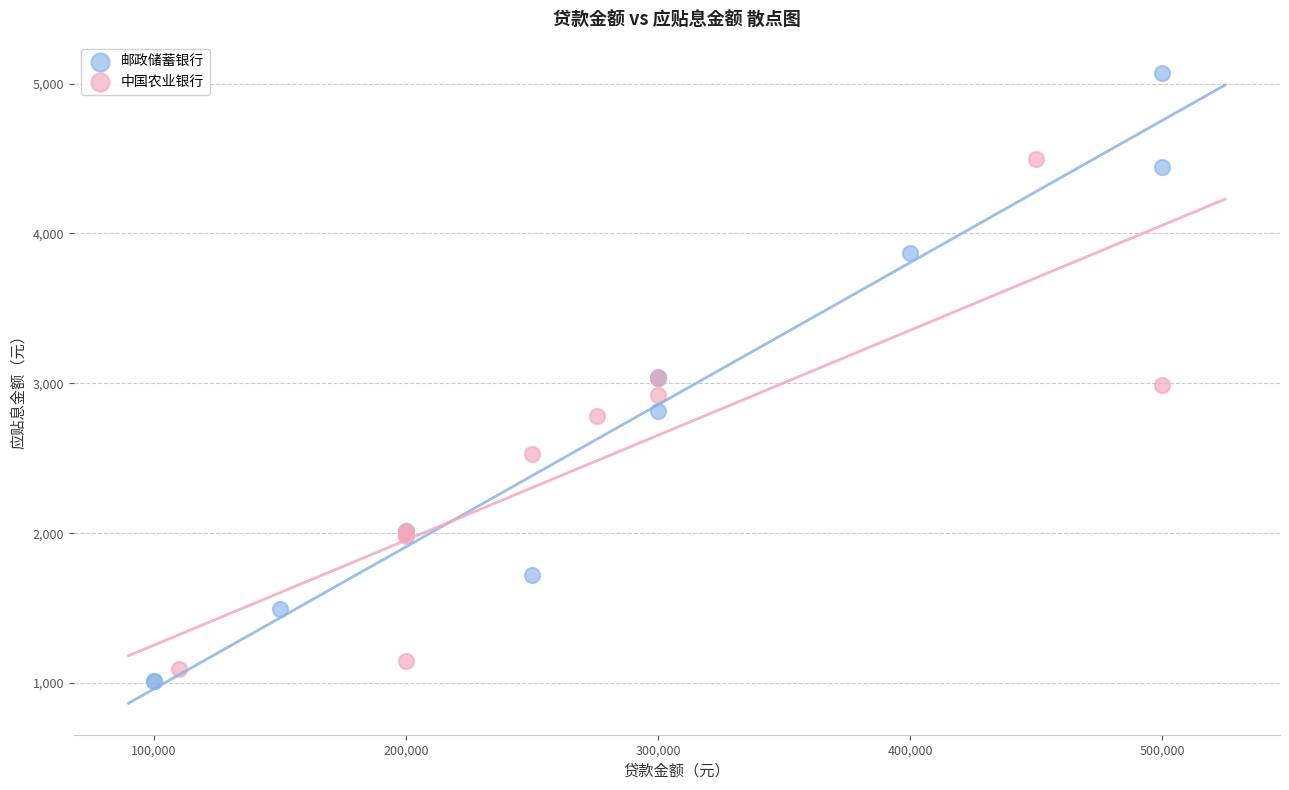

Which series reaches the maximum Y coordinate?

邮政储蓄银行